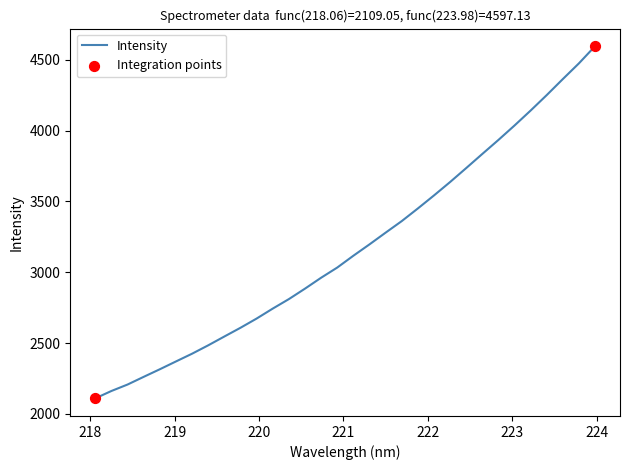

What is the smallest value displayed?

2109.1